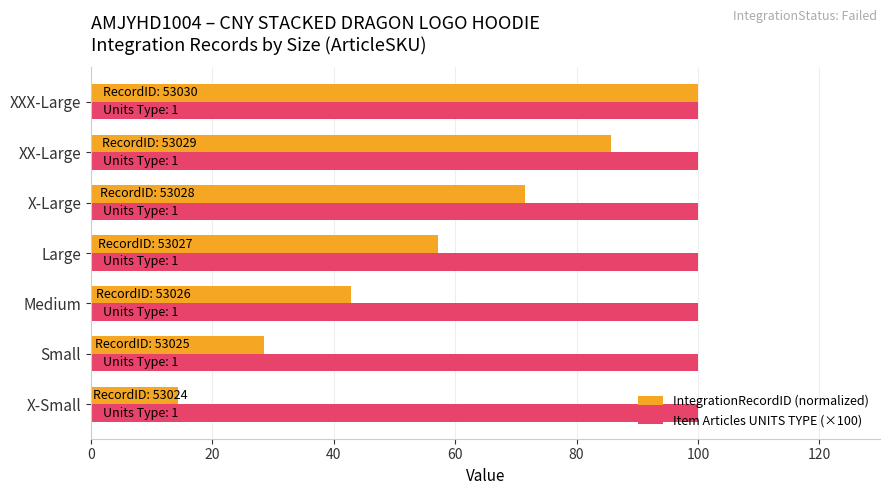

What is the lowest value of the IntegrationRecordID (normalized) series?

14.3